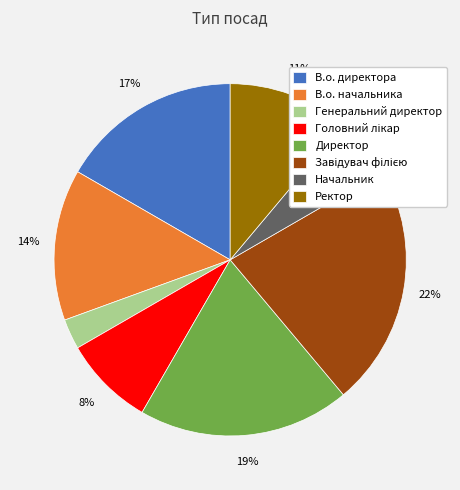

What percentage is the В.о. начальника slice, to the nearest percent?

14%